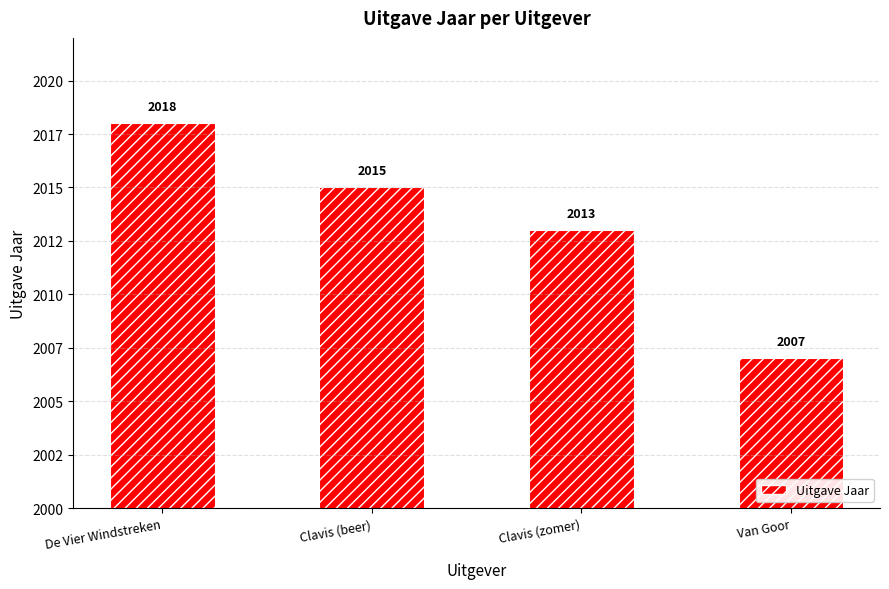

Rank the categories by value from lowest to highest.

Van Goor, Clavis (zomer), Clavis (beer), De Vier Windstreken